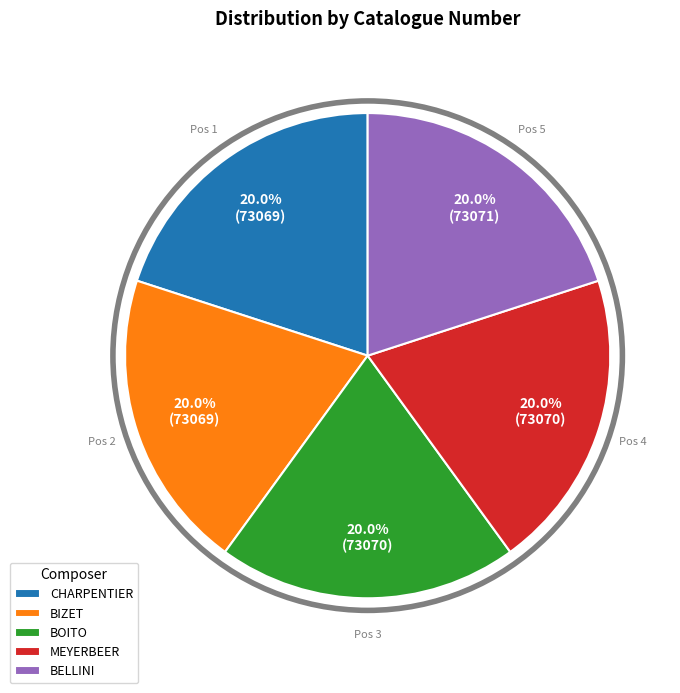

How many segments does this pie chart have?

5